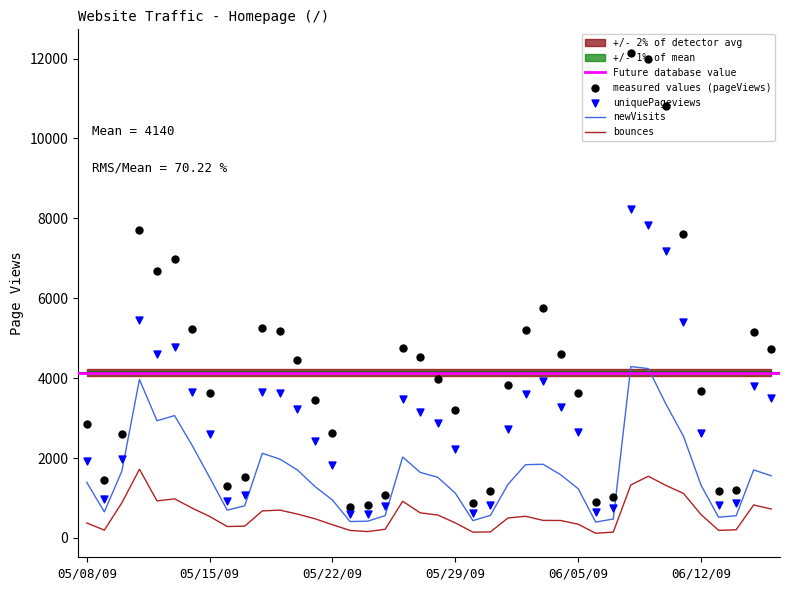

What is the total value across all series at 20?

8970